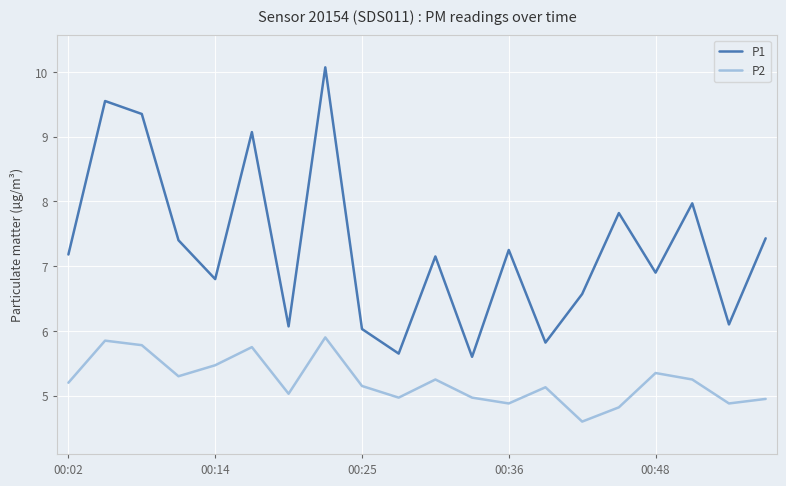

Which series has the largest total across all categories?

P1